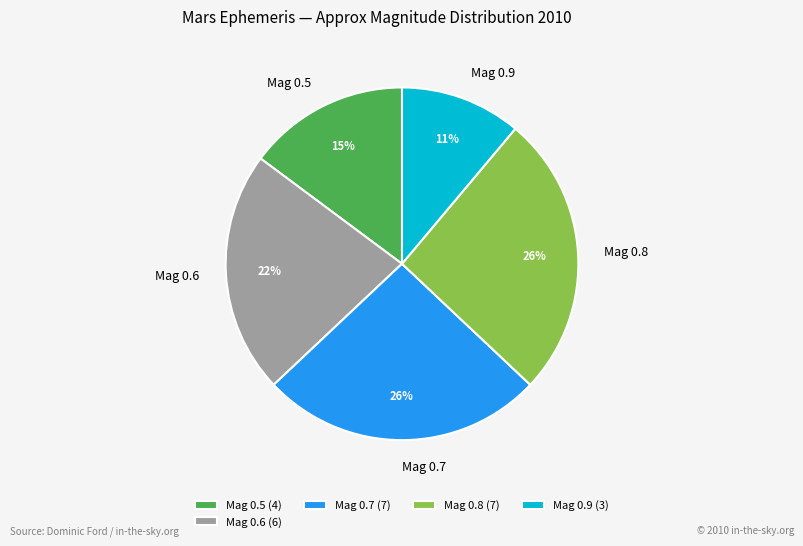

Is it true that Mag 0.6 is 22% of the pie?

True